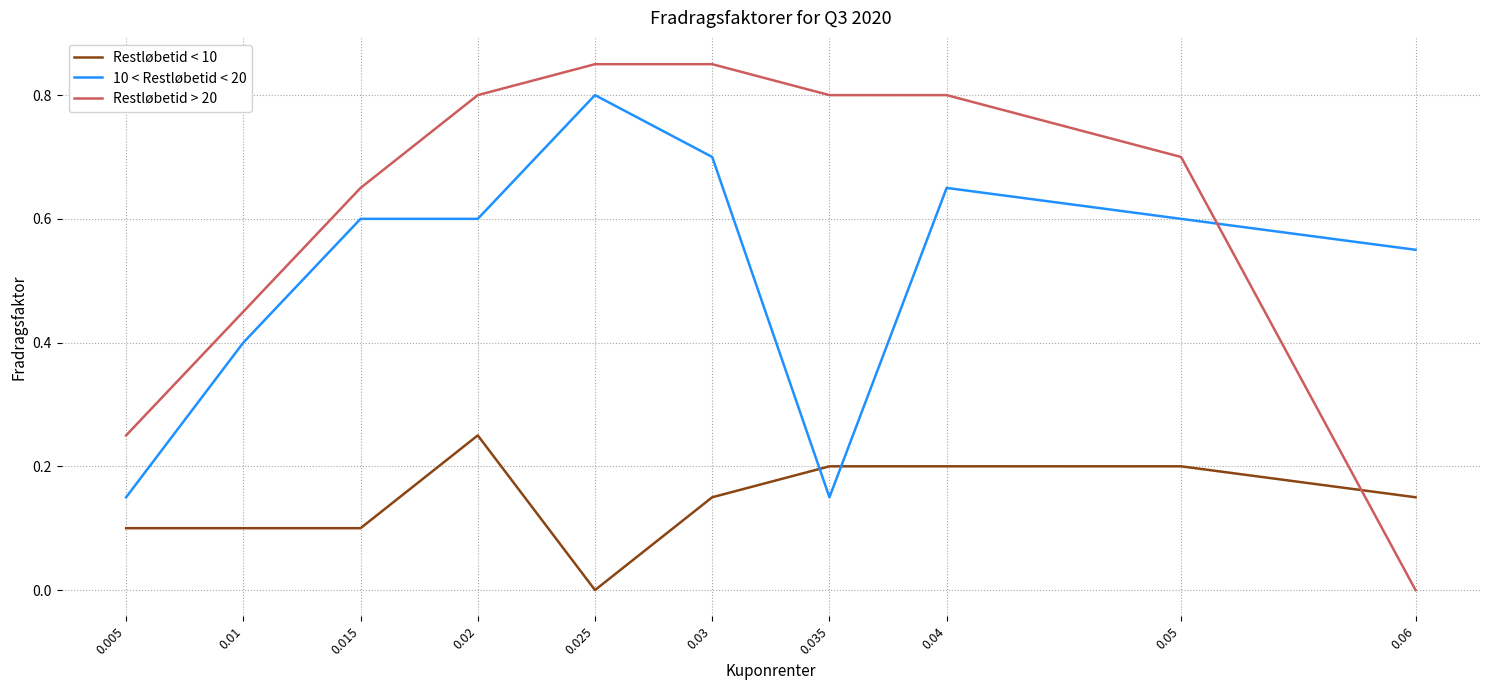

Does the chart display data point markers on the line(s)?

No